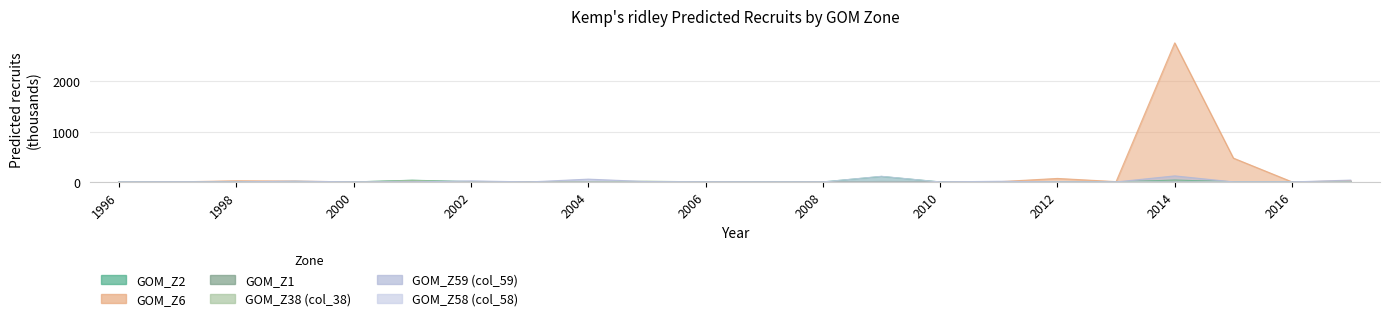

How many values in the GOM_Z6 series exceed 1?

11